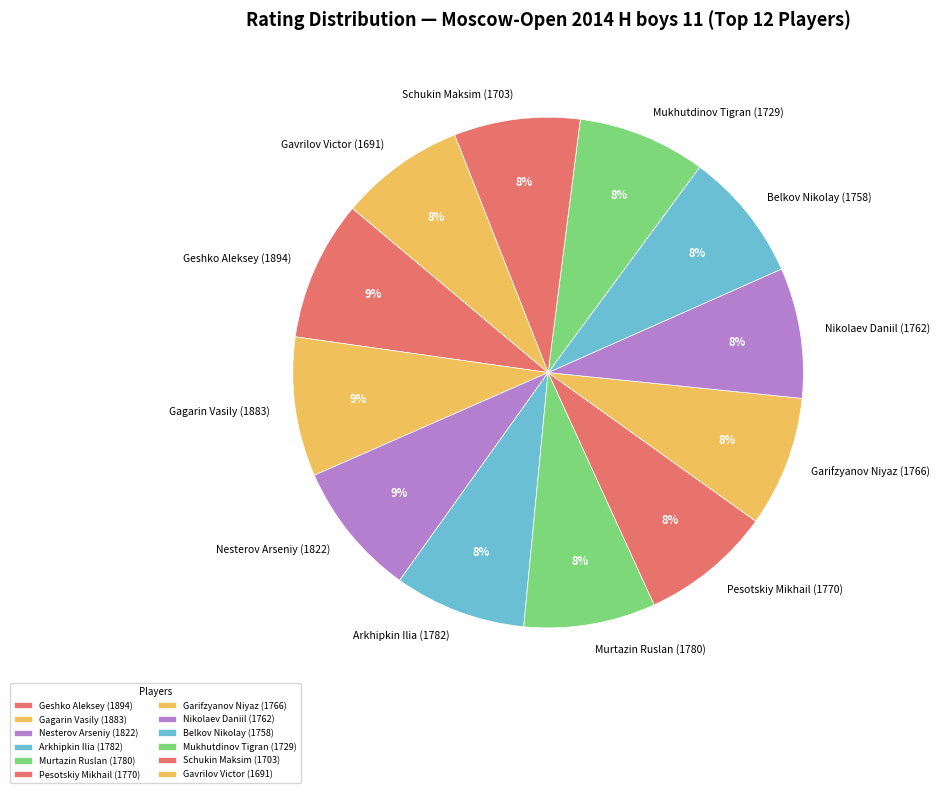

Approximately how many times larger is the value at Mukhutdinov Tigran (1729) compared to Gagarin Vasily (1883)?

0.9